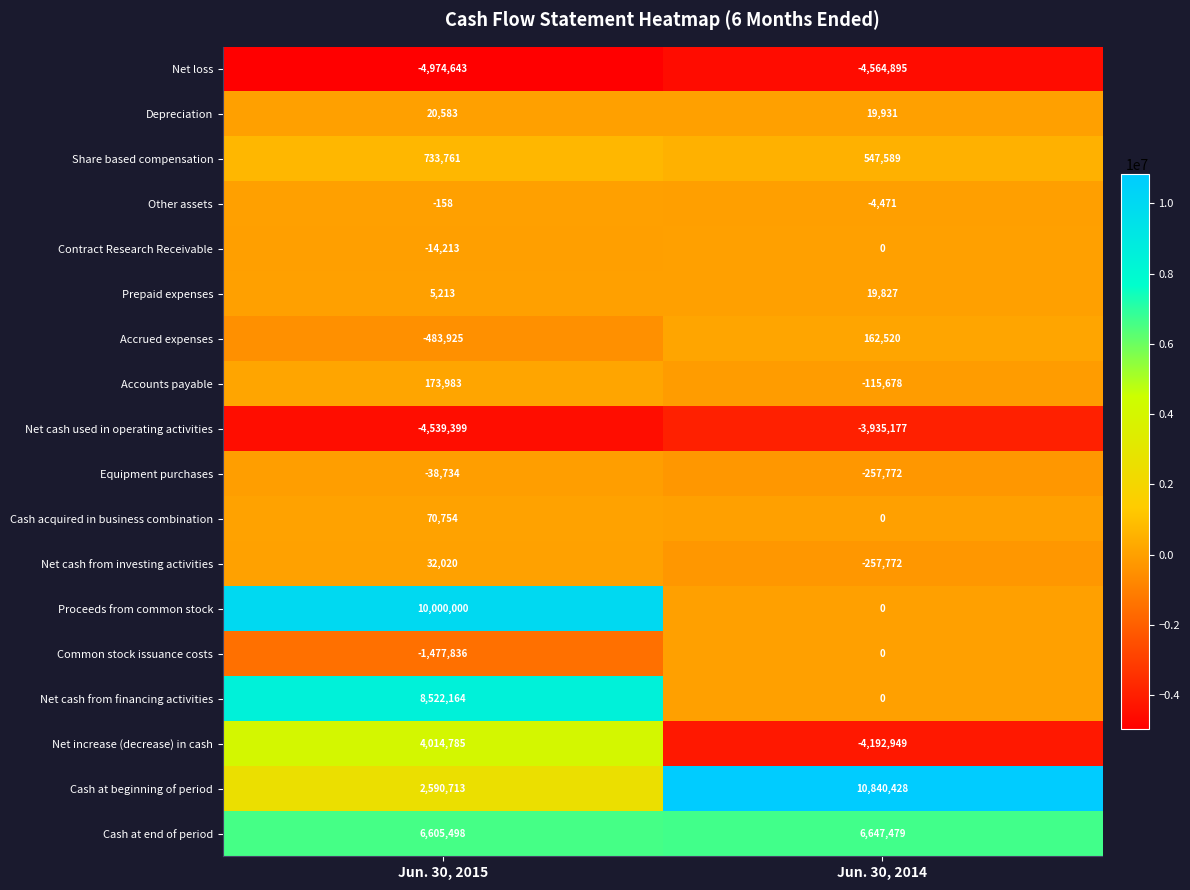

What is the sum of the Net cash from investing activities values at Jun. 30, 2015 and Jun. 30, 2014?

-225752